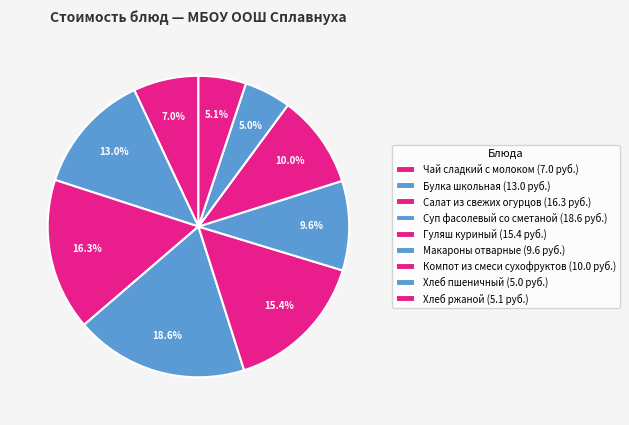

How many slices are in this pie chart?

9